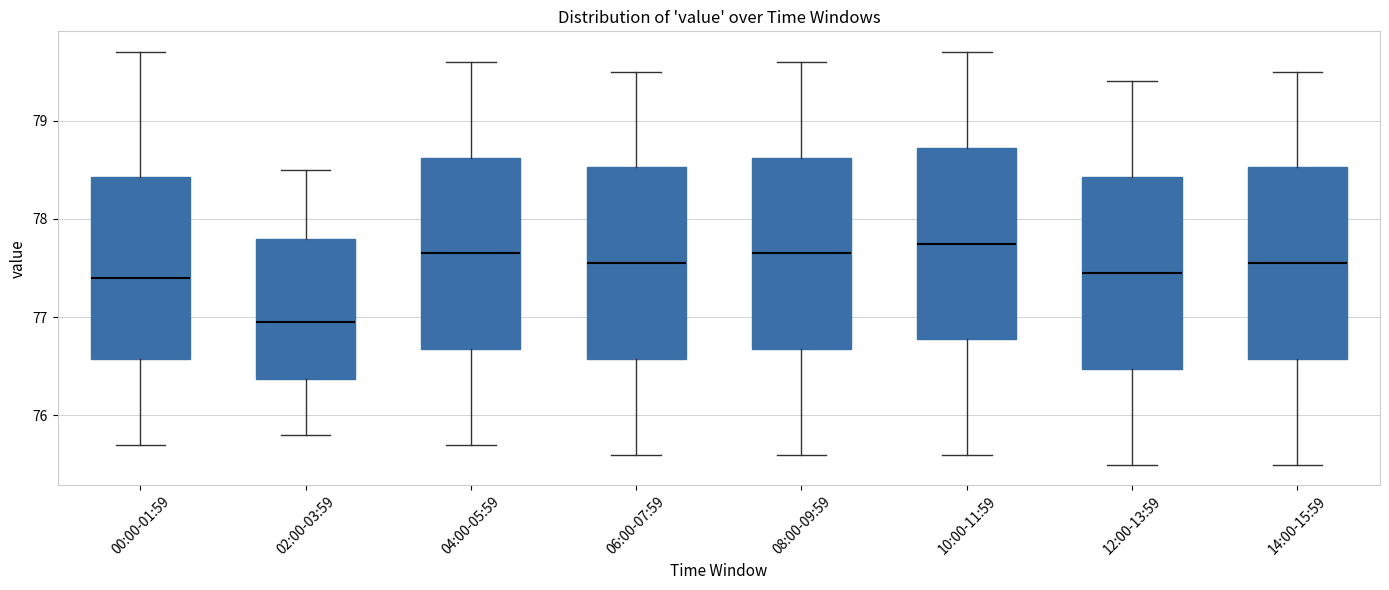

Reading left to right, transcribe this box plot: for each box, give where its median line is, the range the box spans, and where its two whiskers end, as read against the y-axis. The values are not printed on the chart, so give them approximately, as read against the axis.

00:00-01:59: median 77.4, box 76.6 to 78.4, whiskers 75.7 to 79.7
02:00-03:59: median 77.0, box 76.4 to 77.8, whiskers 75.8 to 78.5
04:00-05:59: median 77.7, box 76.7 to 78.6, whiskers 75.7 to 79.6
06:00-07:59: median 77.6, box 76.6 to 78.5, whiskers 75.6 to 79.5
08:00-09:59: median 77.7, box 76.7 to 78.6, whiskers 75.6 to 79.6
10:00-11:59: median 77.8, box 76.8 to 78.7, whiskers 75.6 to 79.7
12:00-13:59: median 77.5, box 76.5 to 78.4, whiskers 75.5 to 79.4
14:00-15:59: median 77.6, box 76.6 to 78.5, whiskers 75.5 to 79.5